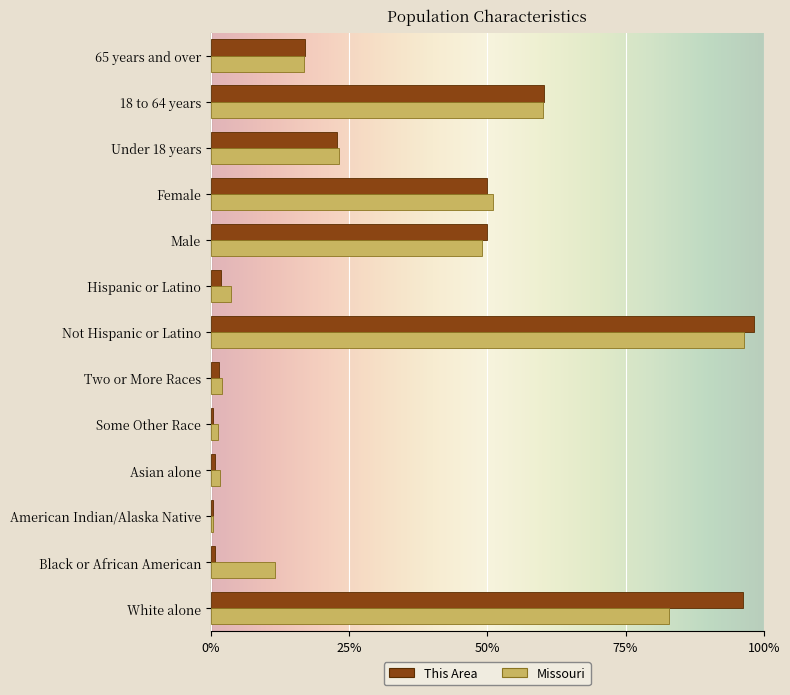

Is it true that Missouri equals 2.1 at Two or More Races?

True